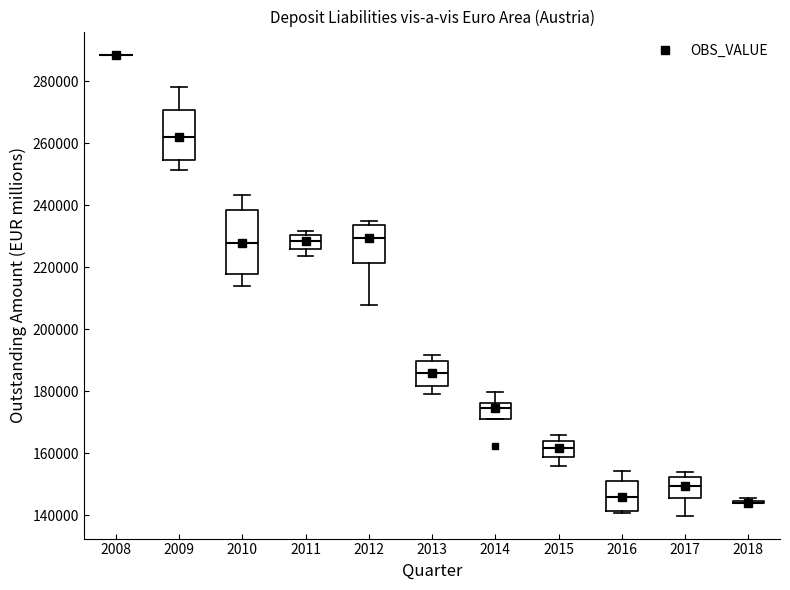

Reading left to right, transcribe this box plot: for each box, give where its median line is, the range the box spans, and where its two whiskers end, as read against the y-axis. The values are not printed on the chart, so give them approximately, as read against the axis.

2008: box collapsed to a line at 288000, whiskers 288000 to 288000
2009: median 262000, box 254000 to 270000, whiskers 252000 to 278000
2010: median 228000, box 218000 to 238000, whiskers 214000 to 244000
2011: median 228000, box 226000 to 230000, whiskers 224000 to 232000
2012: median 230000, box 222000 to 234000, whiskers 208000 to 234000 (just above the box's upper edge)
2013: median 186000, box 182000 to 190000, whiskers 180000 to 192000
2014: median 174000, box 172000 to 176000, whiskers 172000 to 180000
2015: median 162000, box 158000 to 164000, whiskers 156000 to 166000
2016: median 146000, box 142000 to 152000, whiskers 140000 to 154000
2017: median 150000, box 146000 to 152000, whiskers 140000 to 154000
2018: box collapsed to a line at 144000, whiskers 144000 to 146000